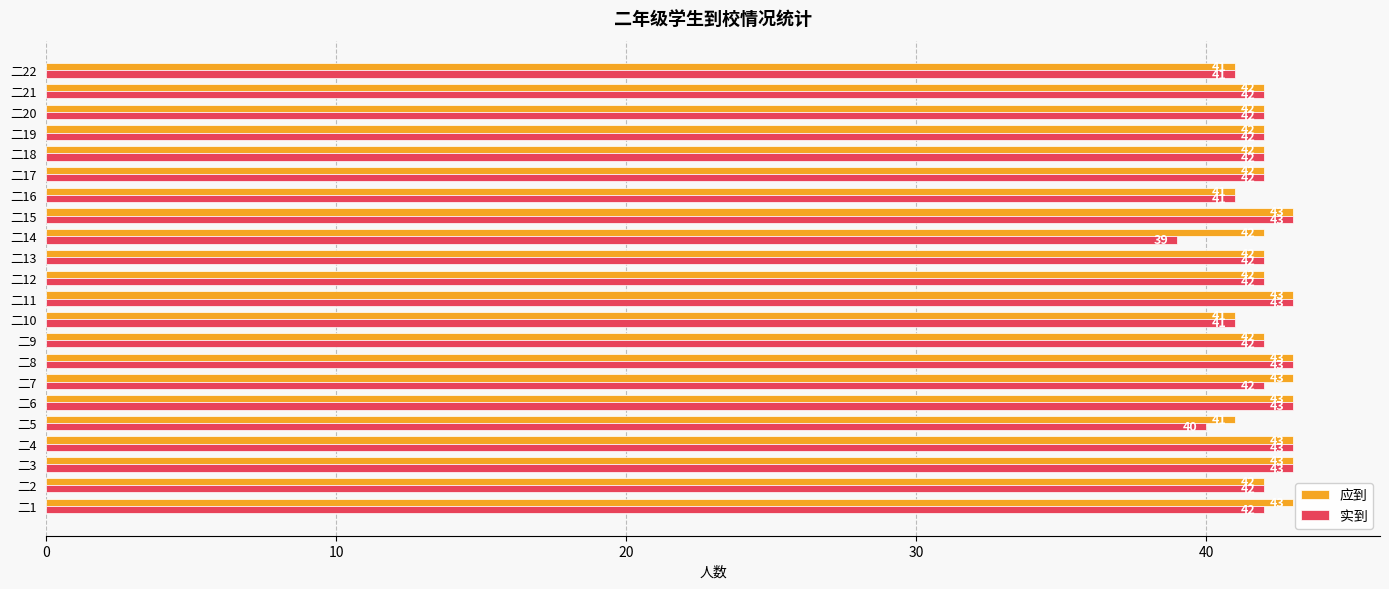

Count the 应到 values in the range 42 to 43.

18